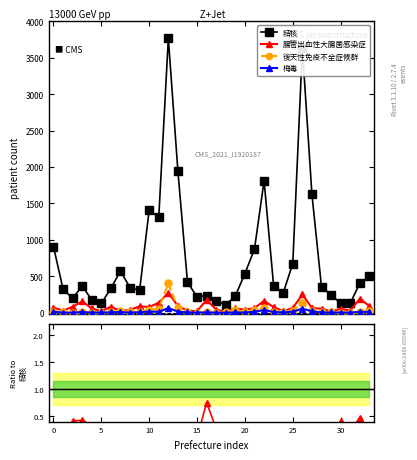

The value of 後天性免疫不全症候群 at 15 is 0.0. True or false?

True